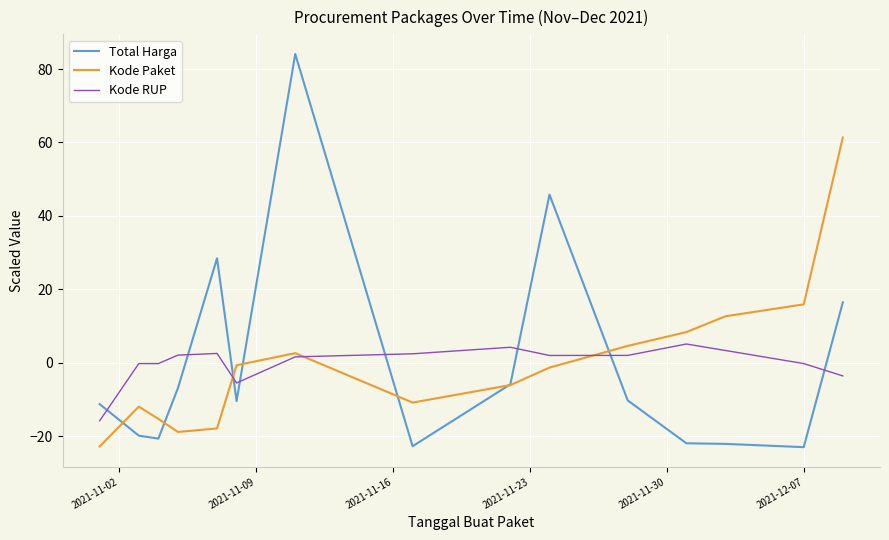

What is the maximum value shown in the chart?

84.1